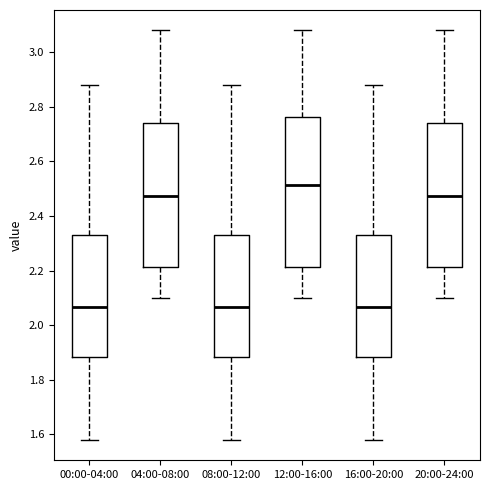

Comparing the boxes themselves (not the whiskers), which one is the tallest?

12:00-16:00